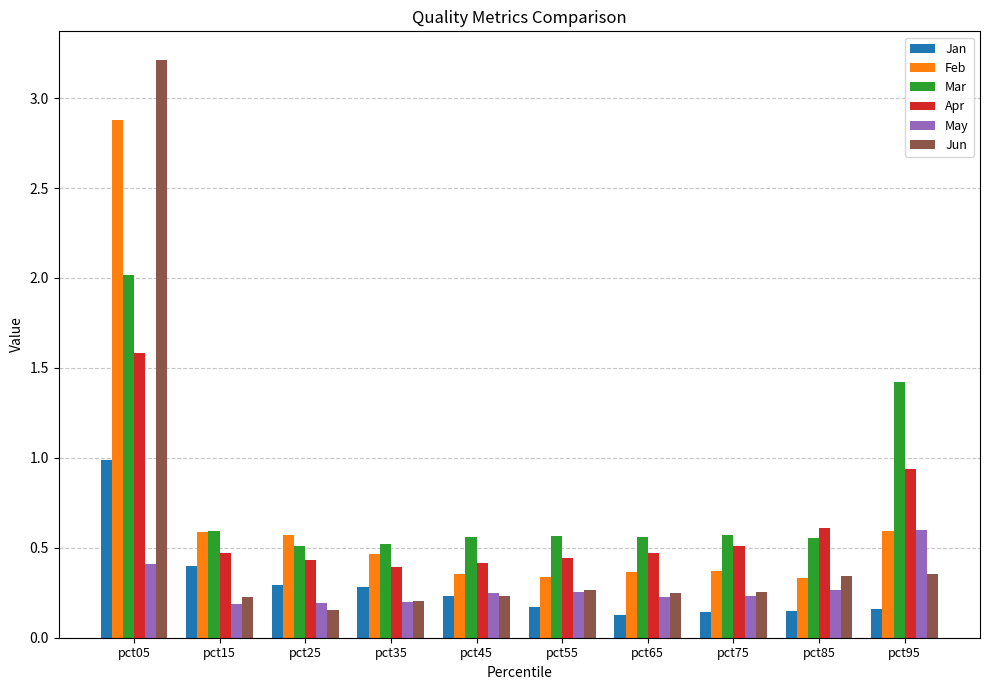

The value of Jan at pct95 is 0.2. True or false?

True